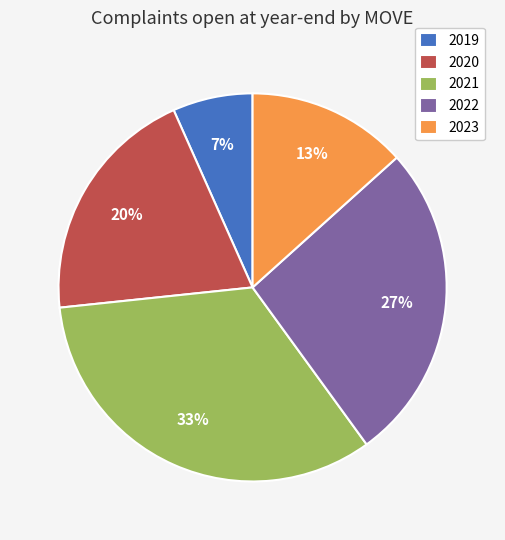

Count the number of slices in the pie.

5